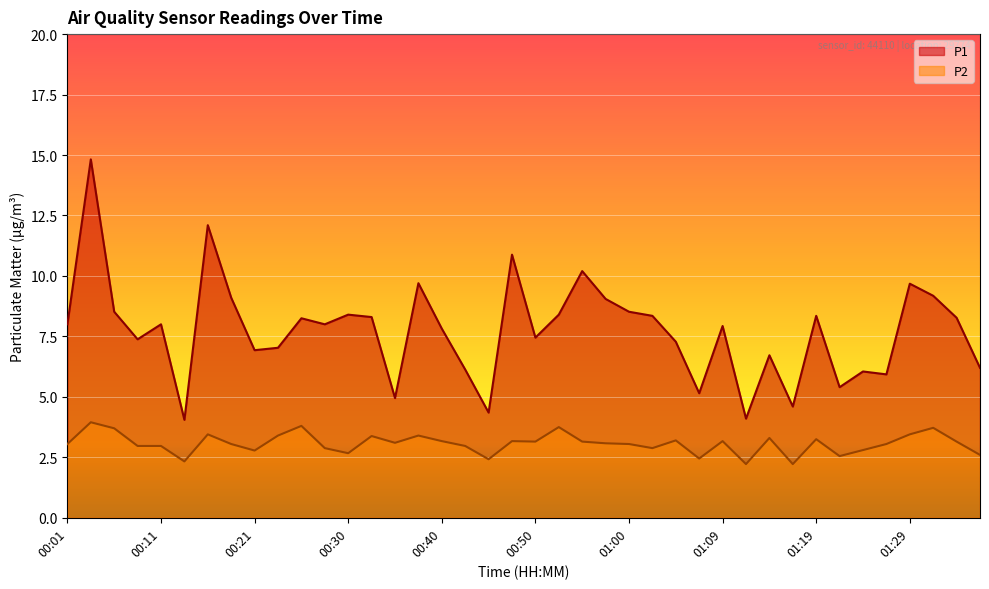

What is the label of the 20th point from the right?

00:50